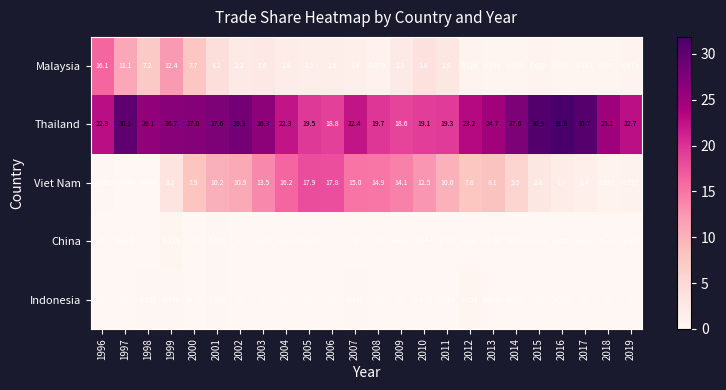

What is the maximum value shown in the chart?

31.9